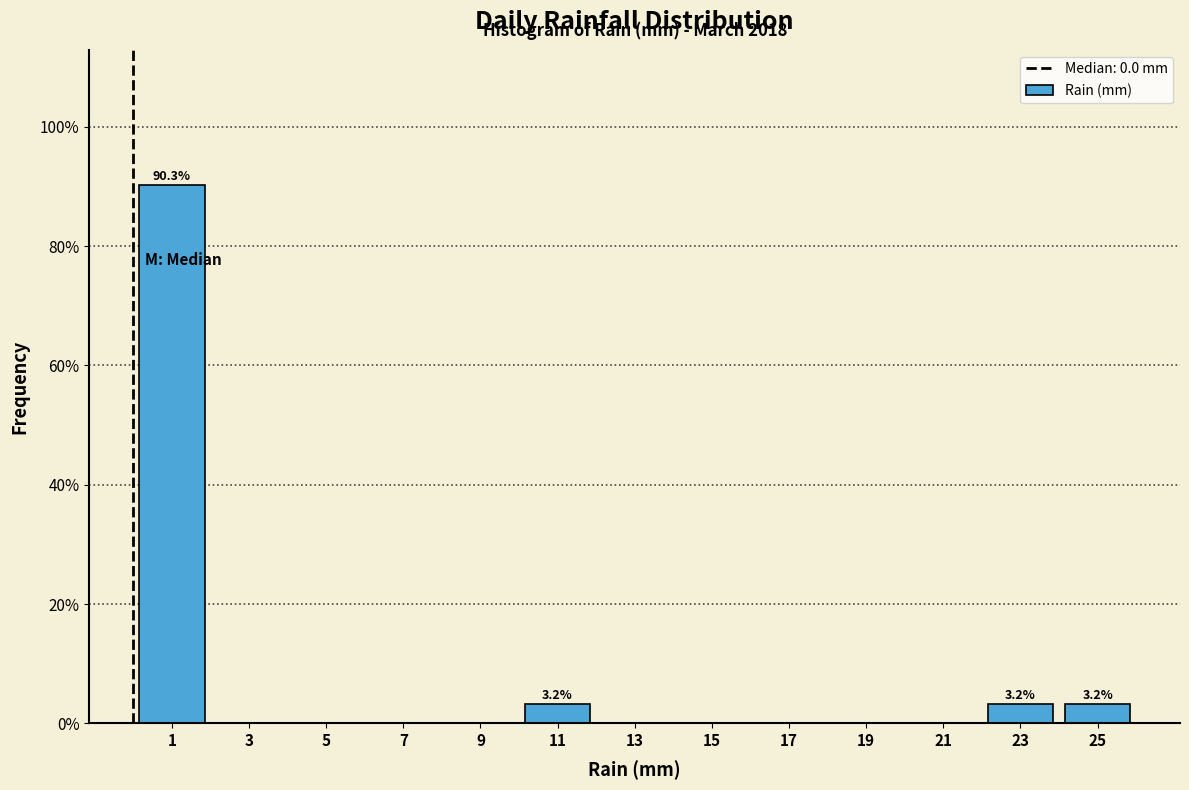

Which range on the x-axis has the tallest bar?

0 to 2